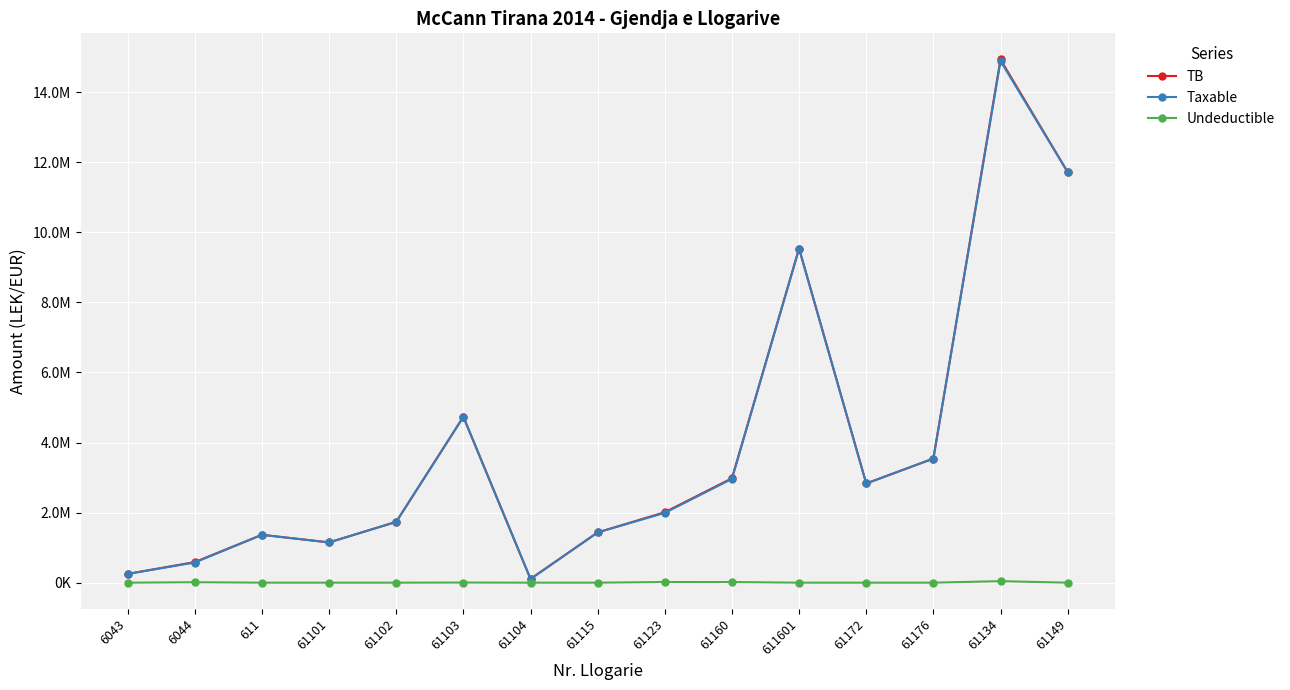

True or false: Taxable and TB intersect in this chart.

False